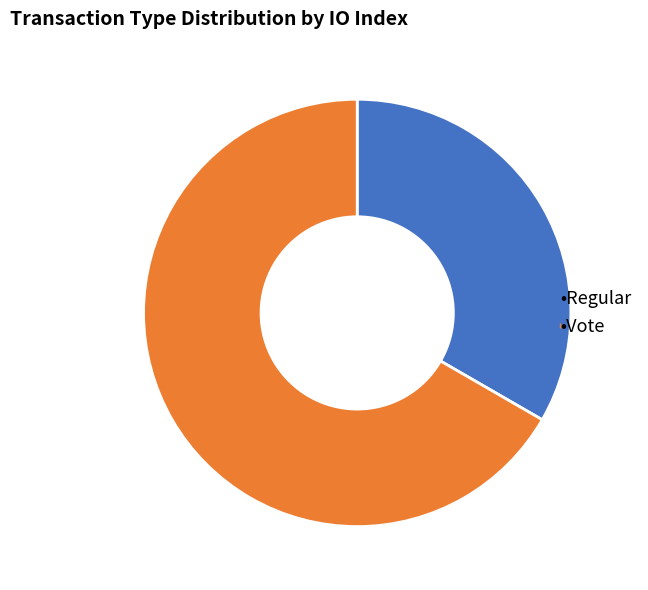

Is there any slice that represents more than half of the pie?

Yes